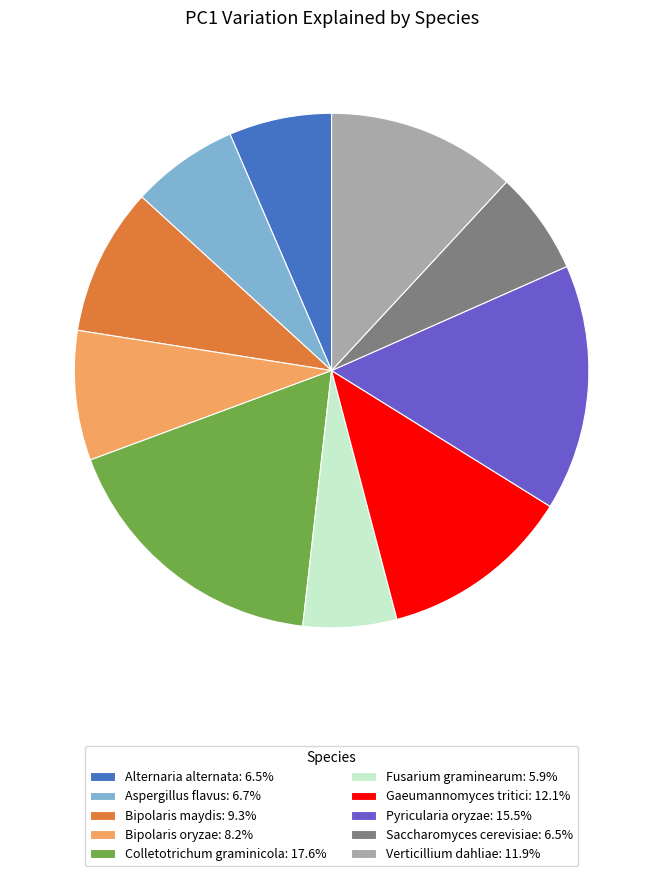

True or false: Alternaria alternata accounts for 6% of the total.

True